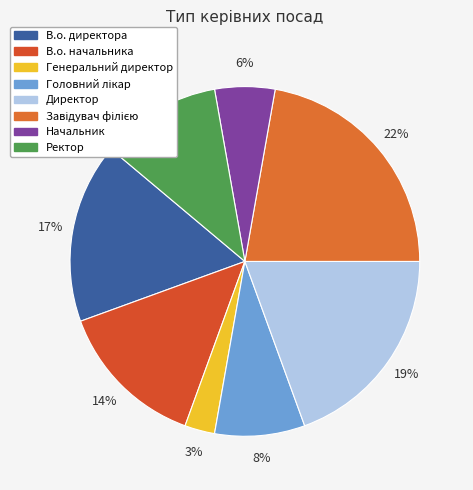

Which category has the smallest portion of the pie?

Генеральний директор